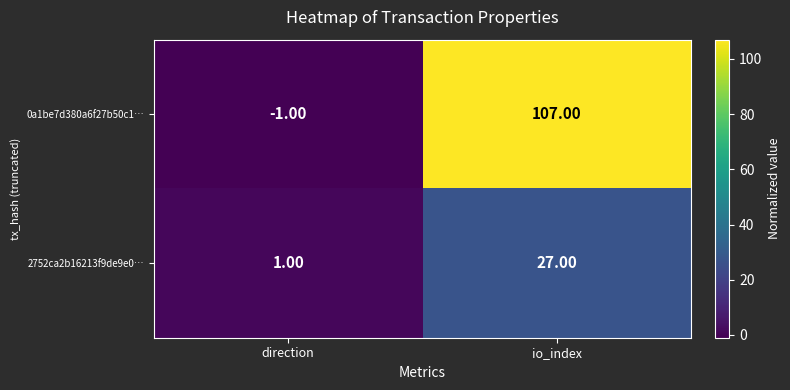

What is the difference between the highest and lowest values at io_index?

80